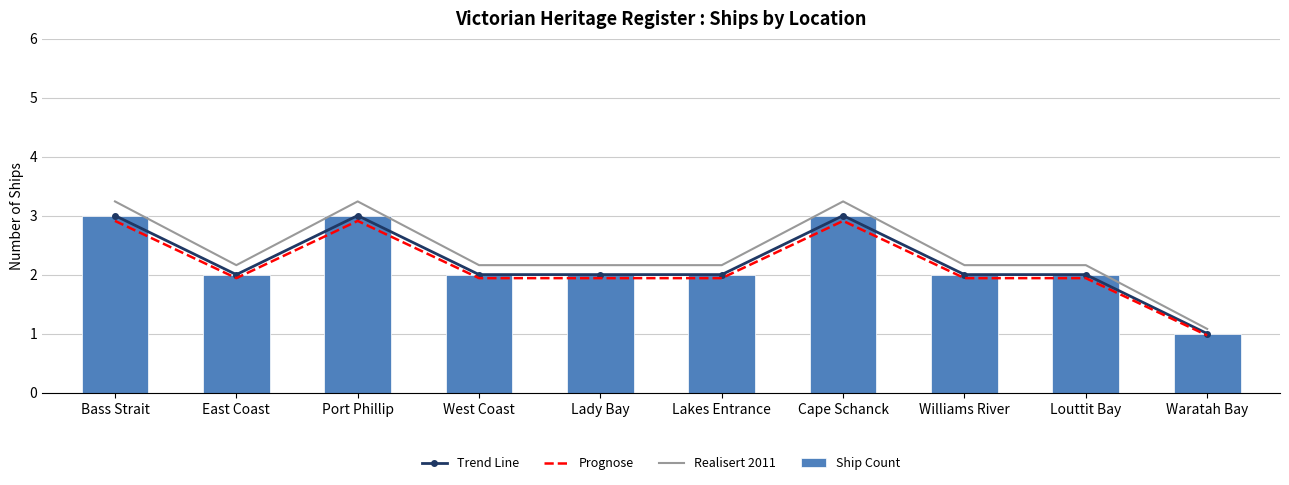

List the series in order of their peak value, lowest first.

Prognose, Trend Line, Ship Count, Realisert 2011